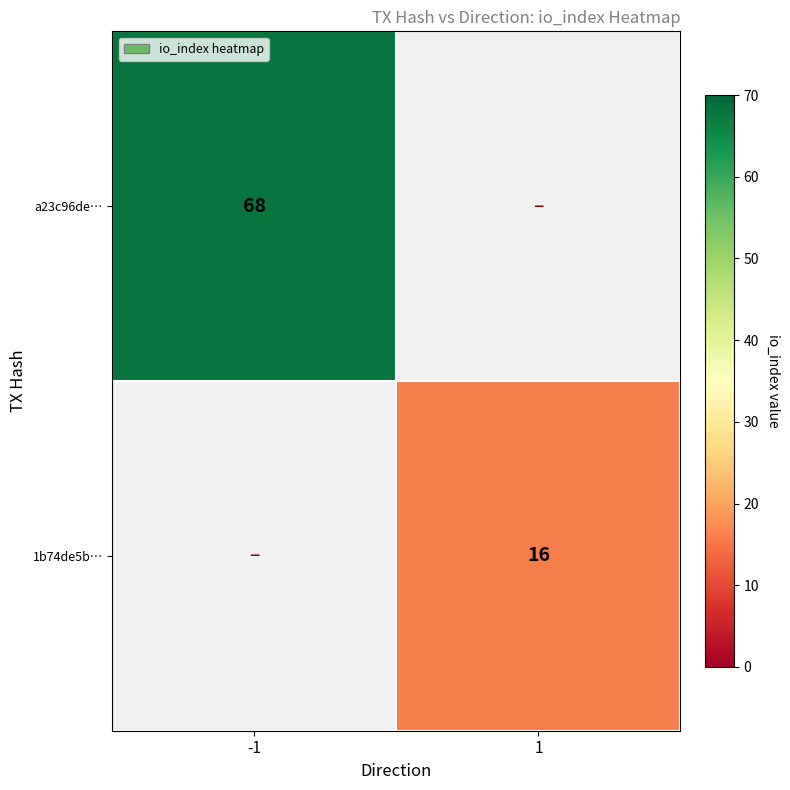

What is the spread (max minus min) of values at 1?

16